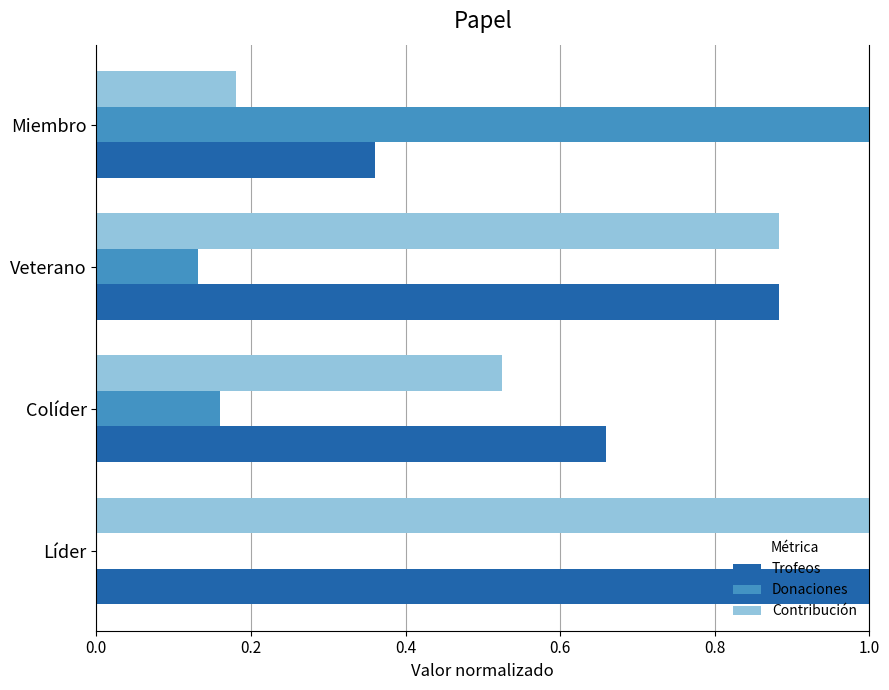

Which series has the widest spread of values?

Donaciones